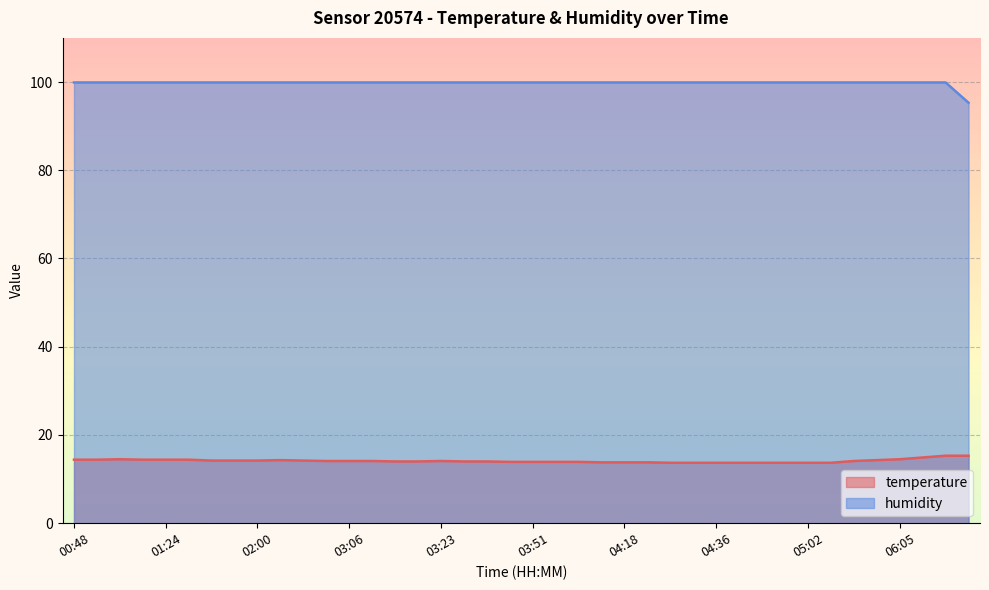

At 01:57, list the series in order from smallest to largest.

temperature, humidity